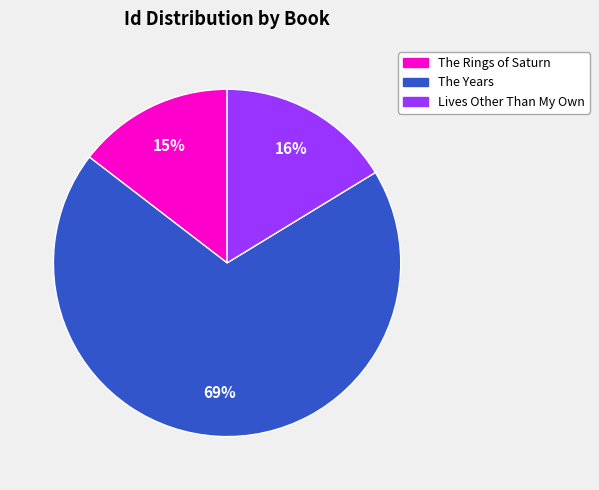

What is the majority slice?

The Years